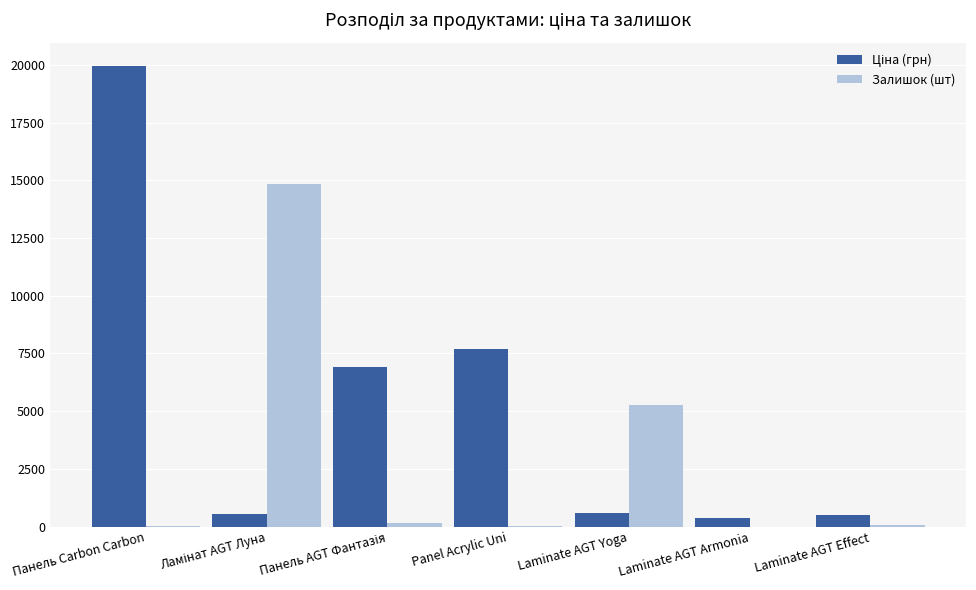

At which category is the sum across all series the highest?

Панель Carbon Carbon